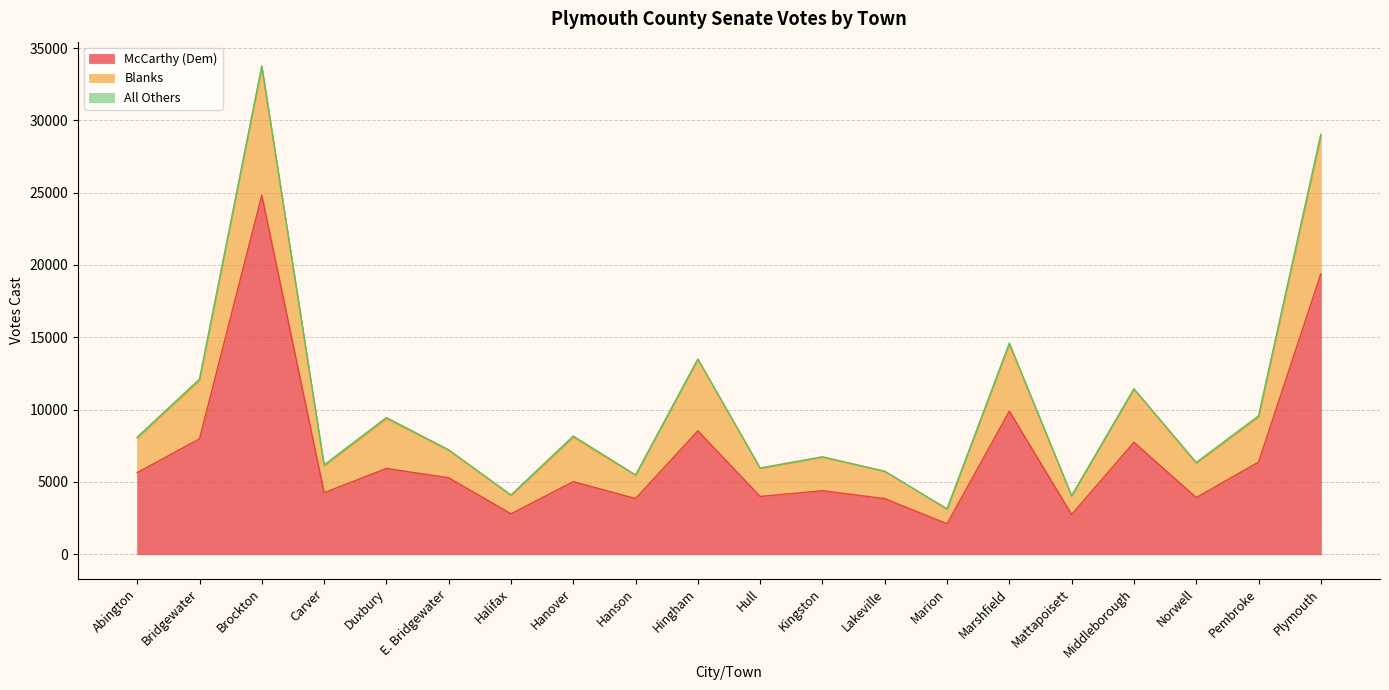

The value of McCarthy (Dem) at E. Bridgewater is 5284. True or false?

True